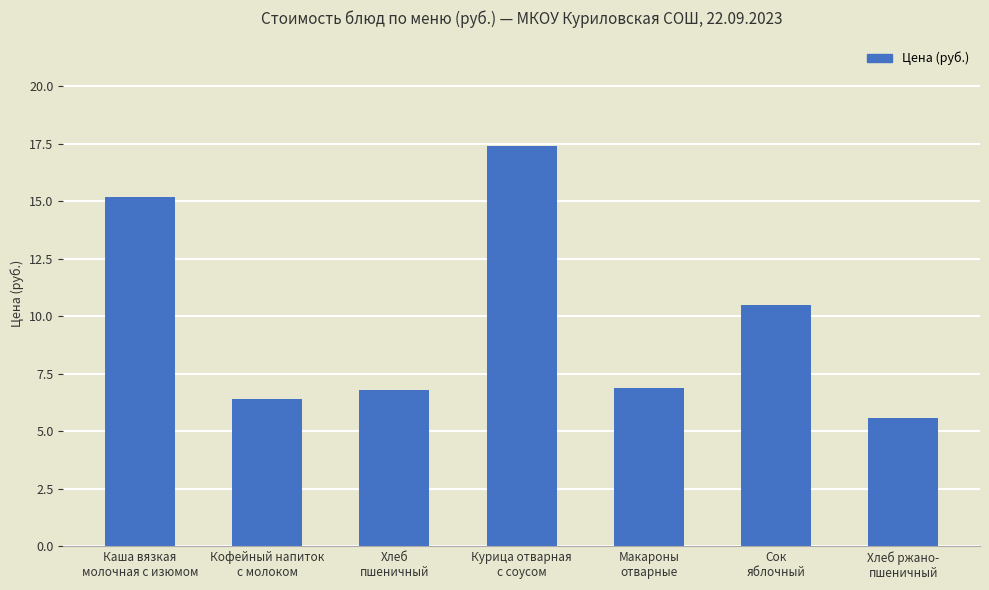

What is the change in value from Макароны
отварные to Сок
яблочный?

+3.6